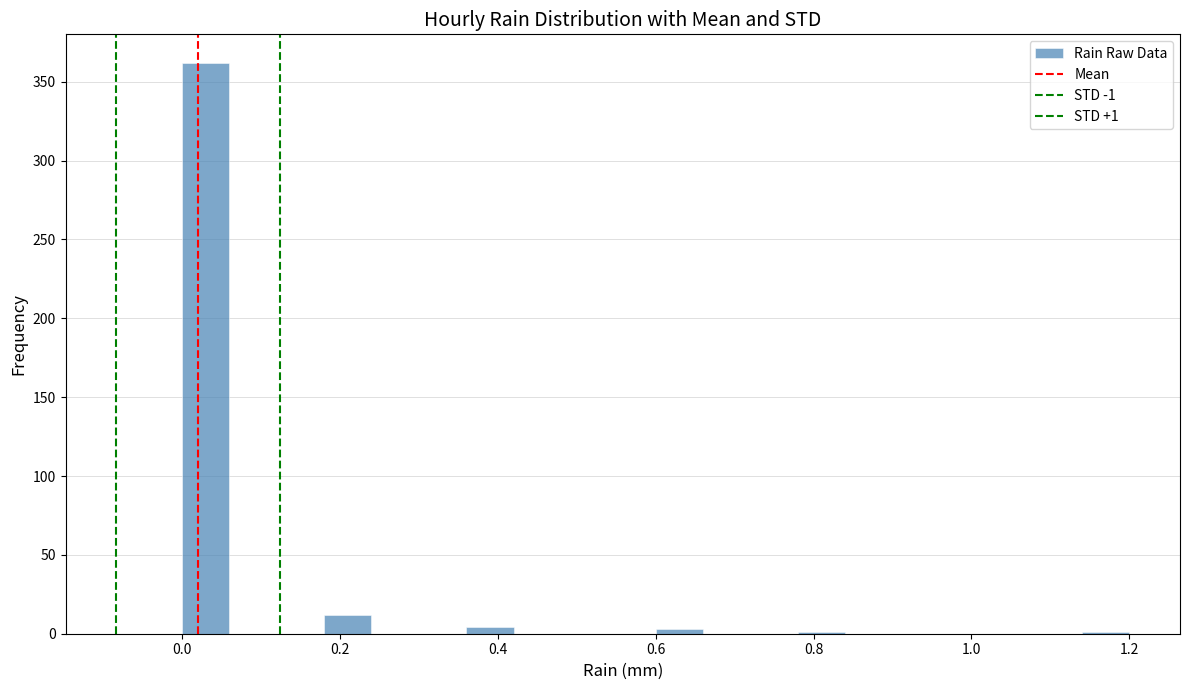

Read against the x-axis, roughly where is the centre of the tallest bar?

0.04